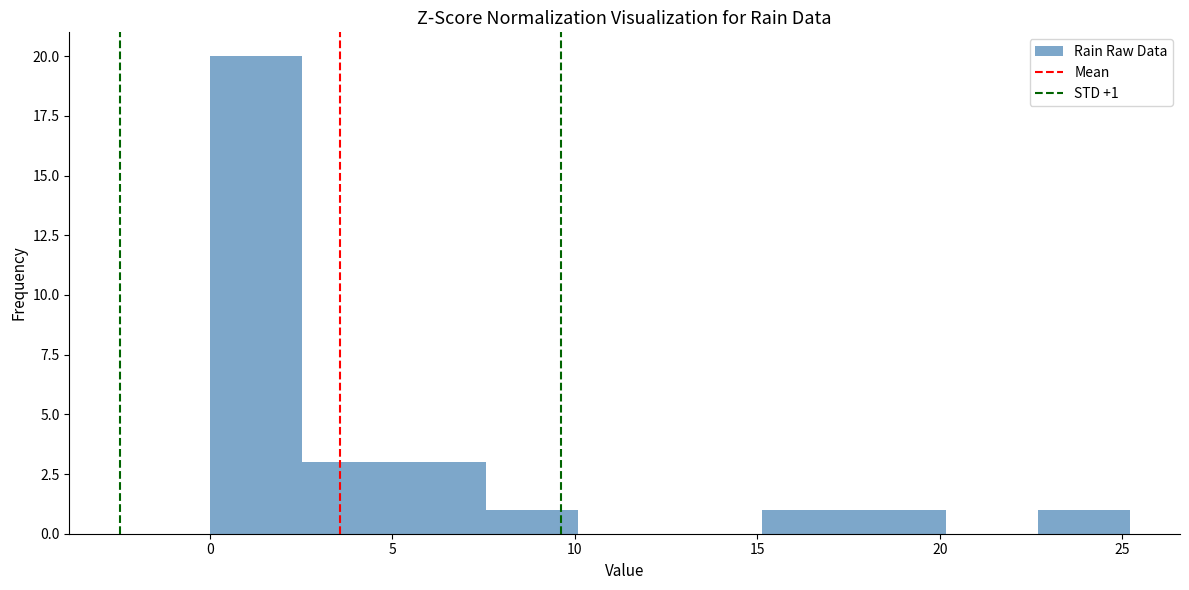

Over which range of the x-axis is the bar tallest?

0.0 to 2.5